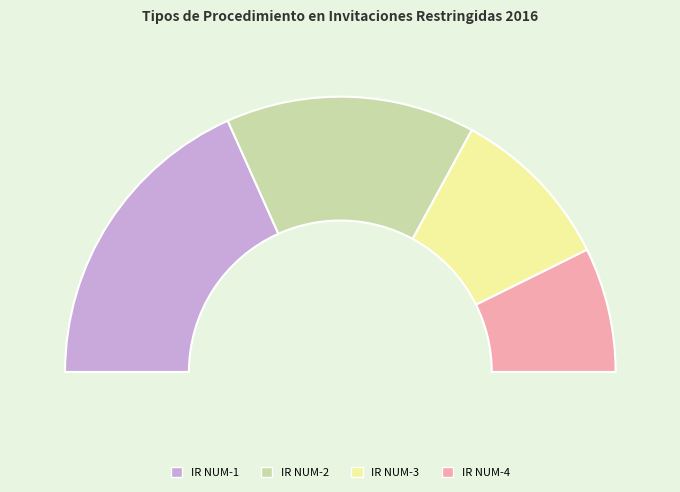

Count the number of slices in the pie.

4